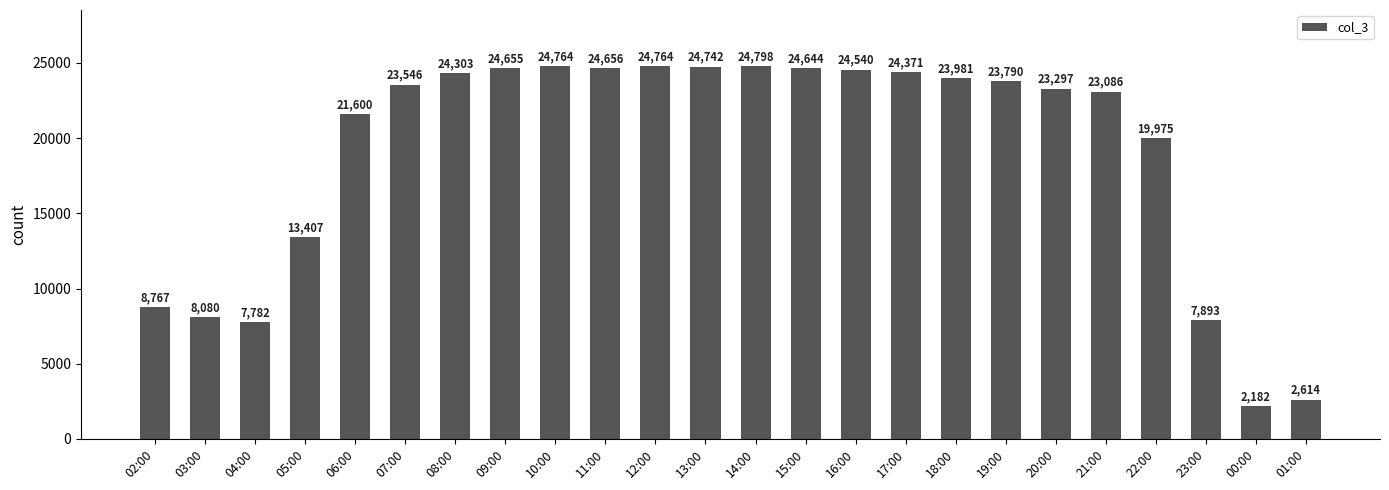

What is the change in value from 22:00 to 00:00?

-17793